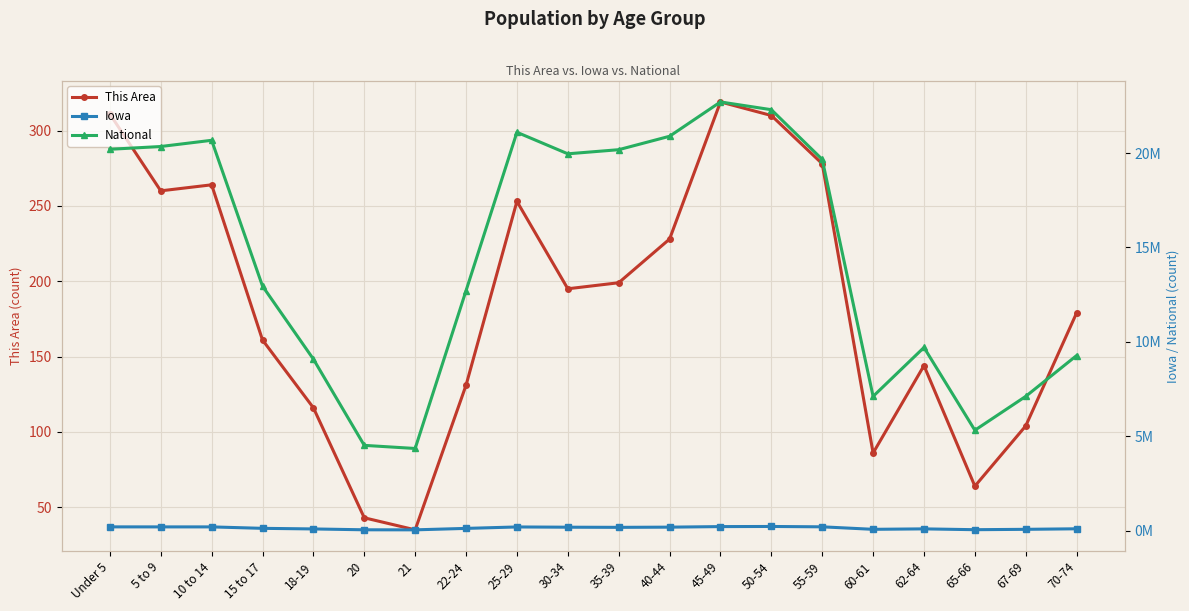

At which category does Iowa reach its first local valley?

5 to 9